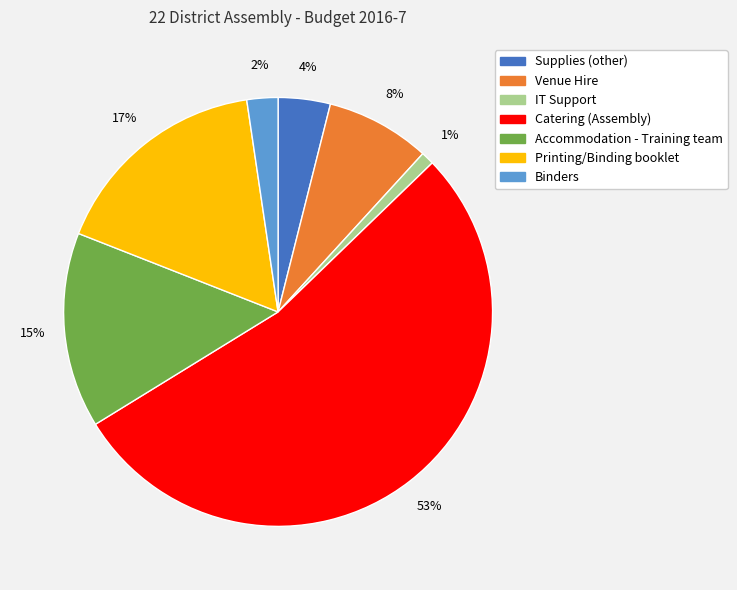

What is the ratio of the value at Venue Hire to the value at Supplies (other)?

2.0